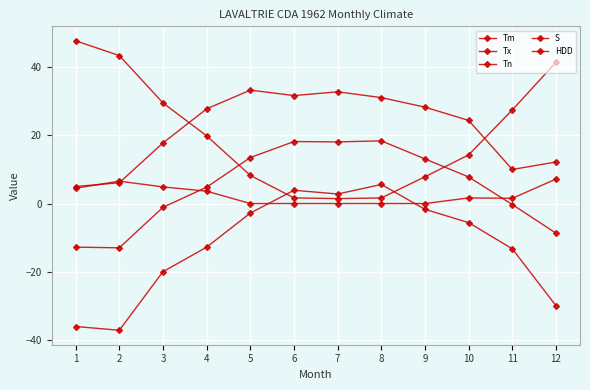

What is the greatest value displayed?

47.8